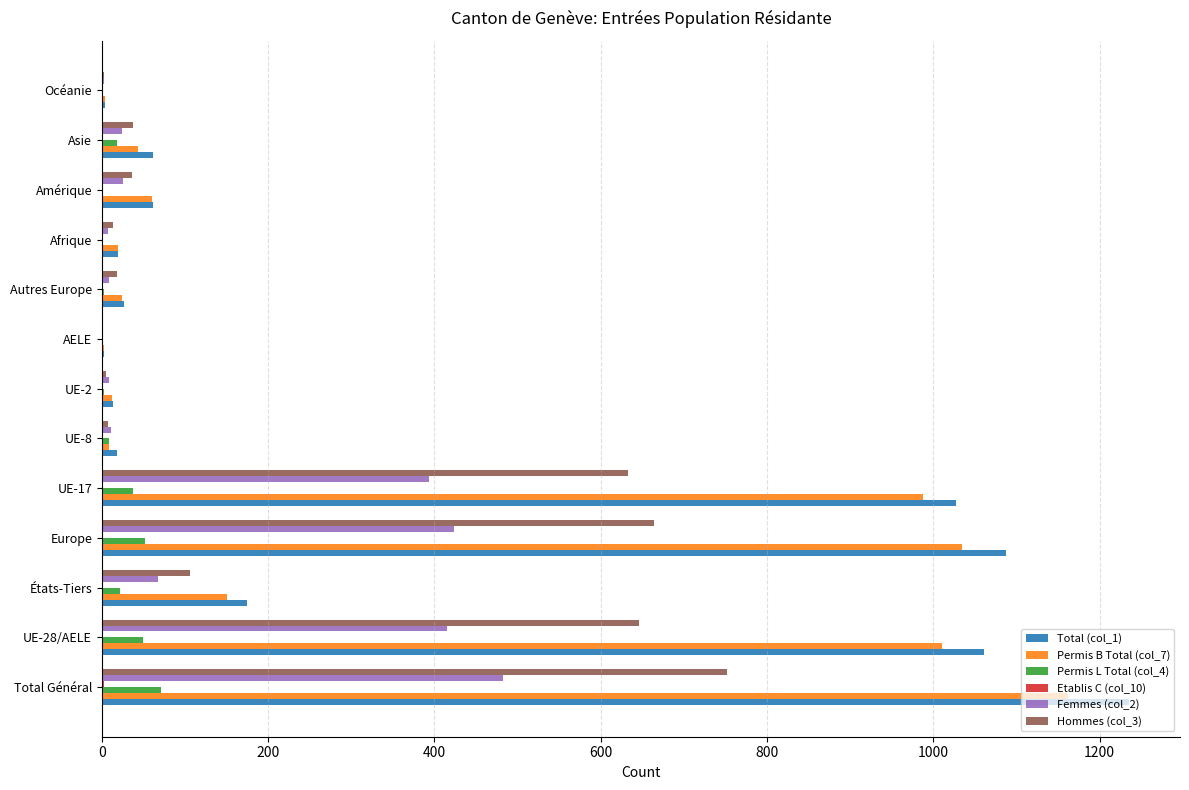

Which category has the highest value across all series?

Total Général